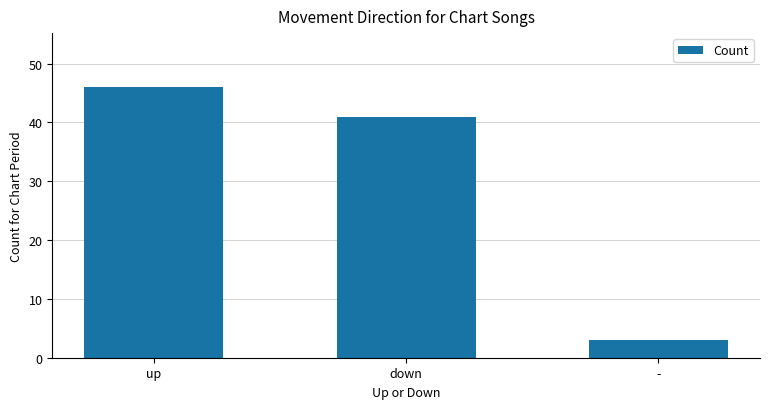

Reading left to right, list all the values displayed in this chart.

46	41	3